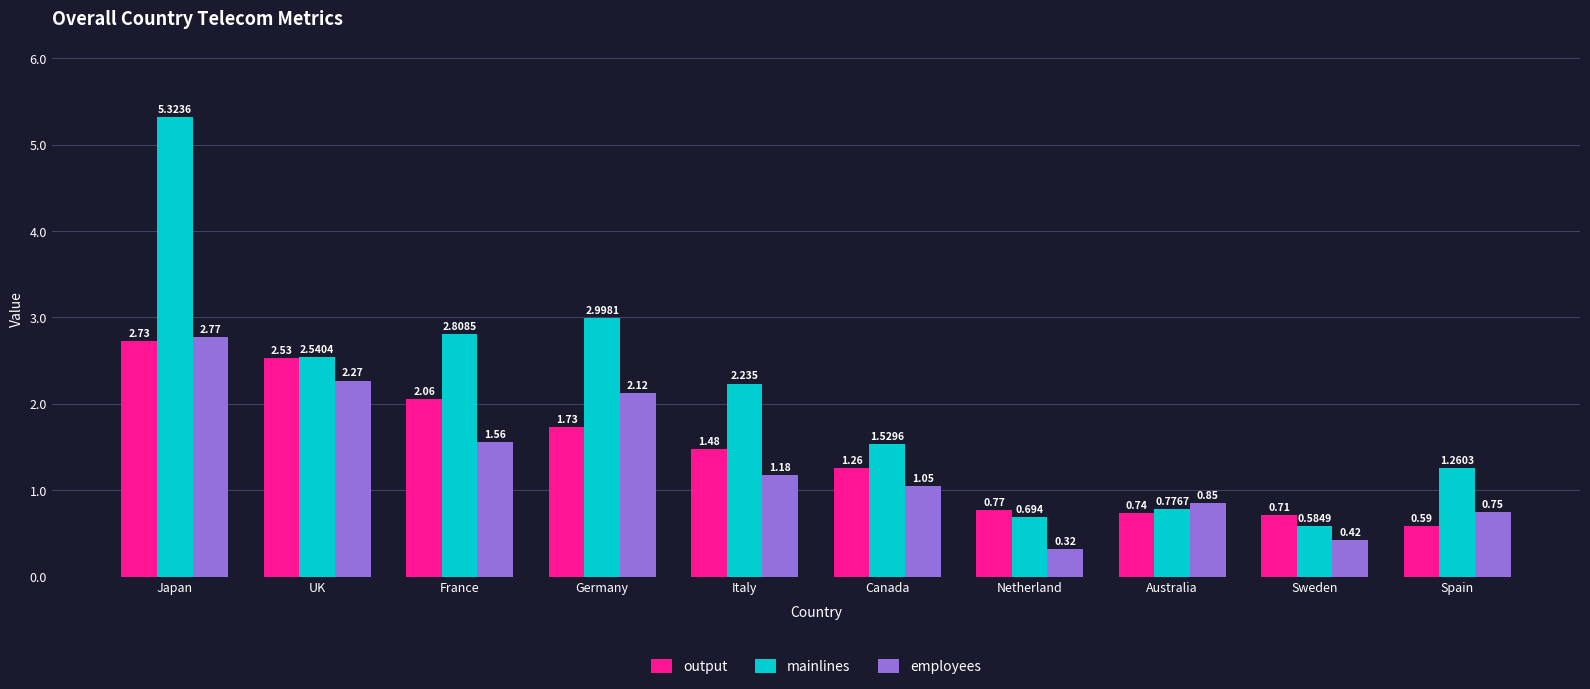

What is the label of the 1st bar from the right?

Spain